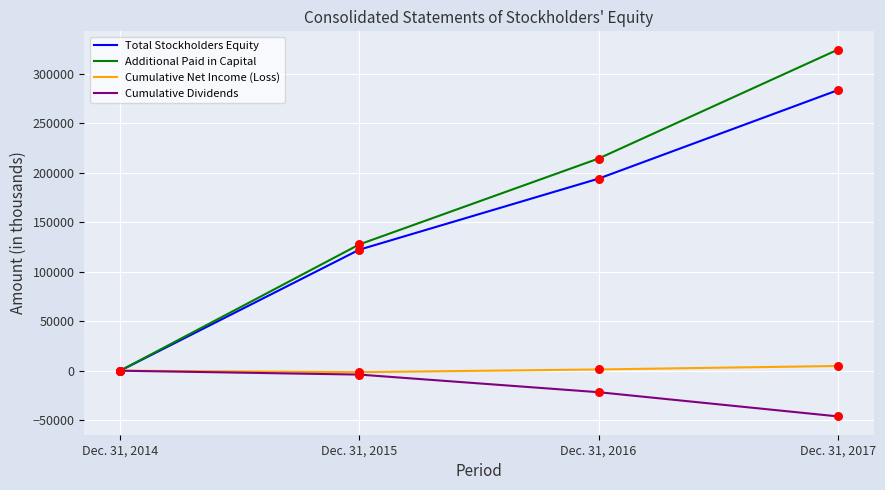

Which series has the largest total across all categories?

Additional Paid in Capital